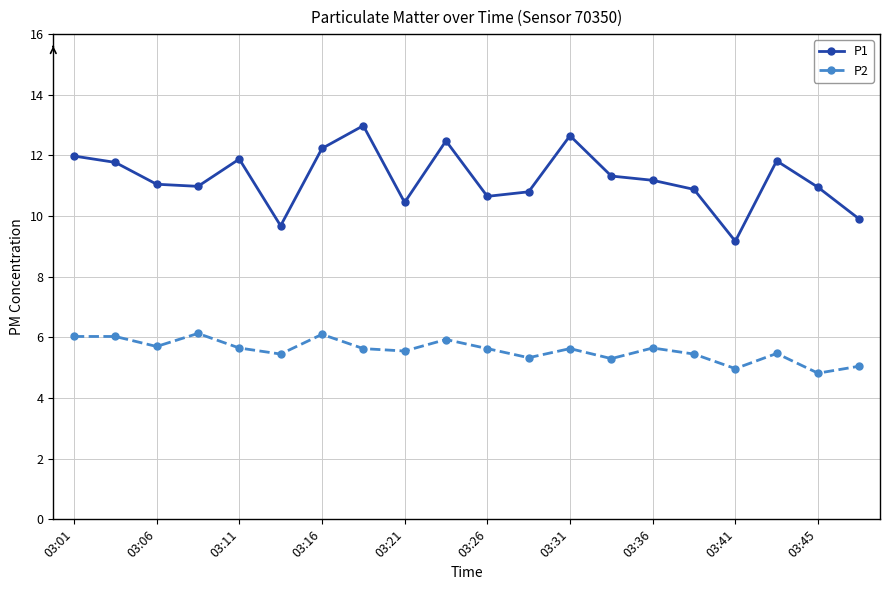

What is the value of the P1 point at the 1st from the left?

12.0